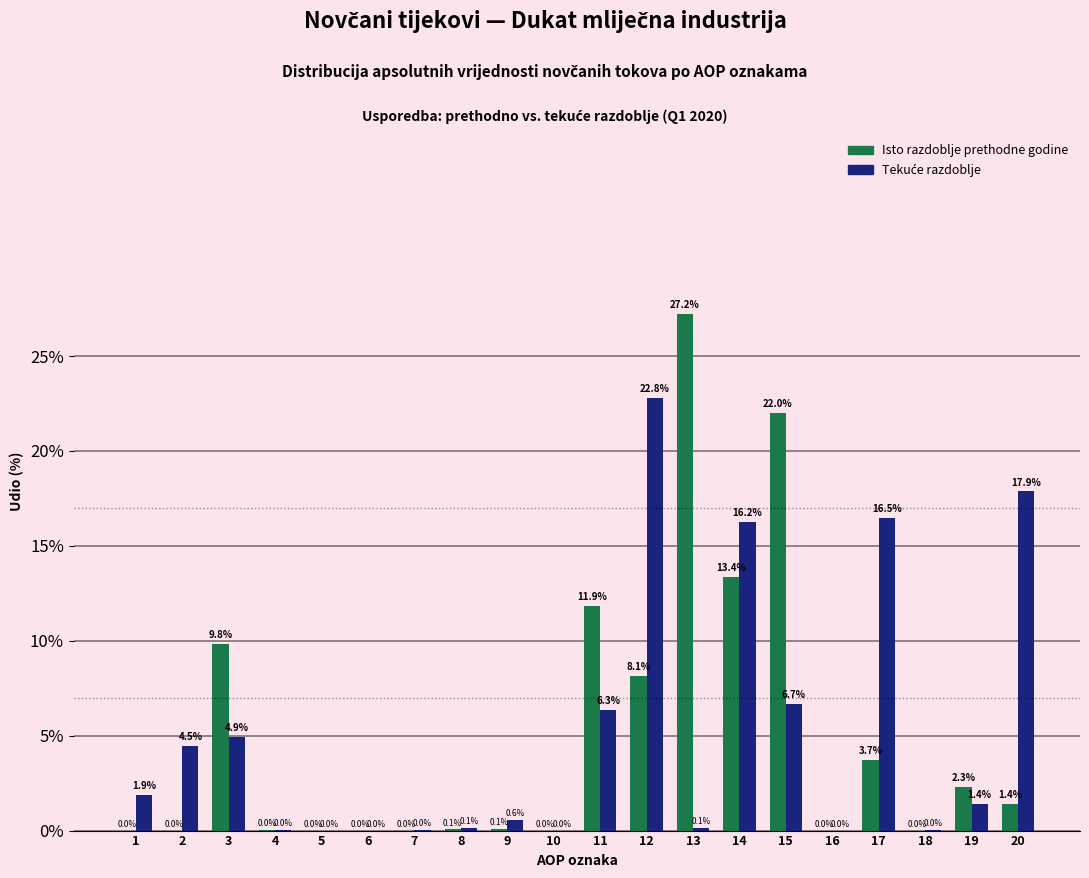

What is the sum of the Isto razdoblje prethodne godine values at 19 and 14?

15.7